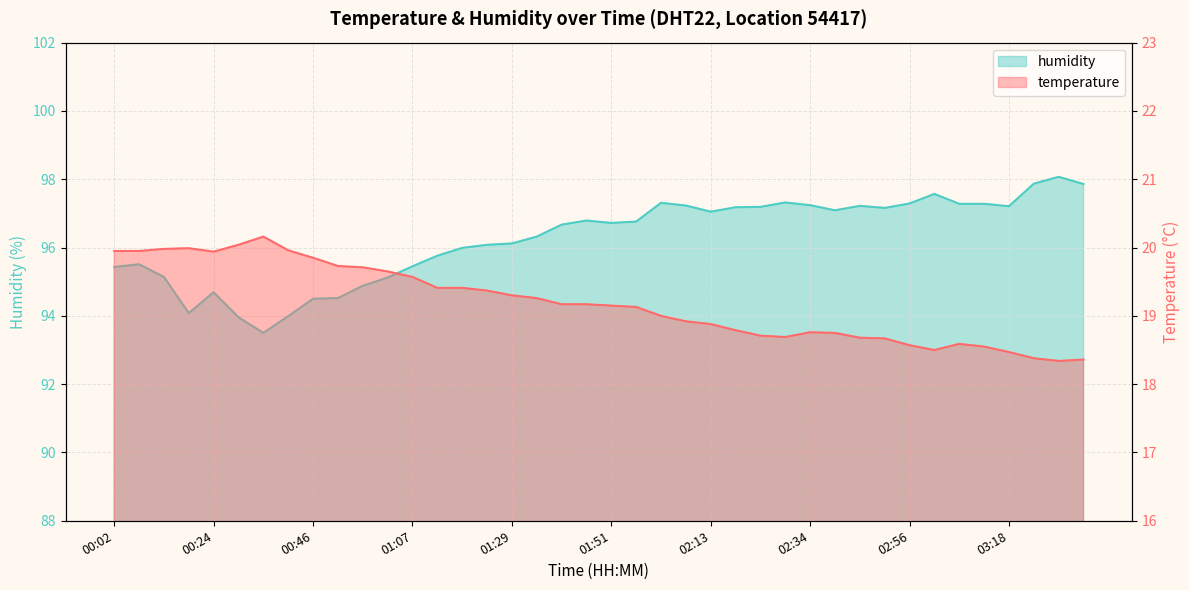

The value of temperature at 00:40 is 35.7. True or false?

False